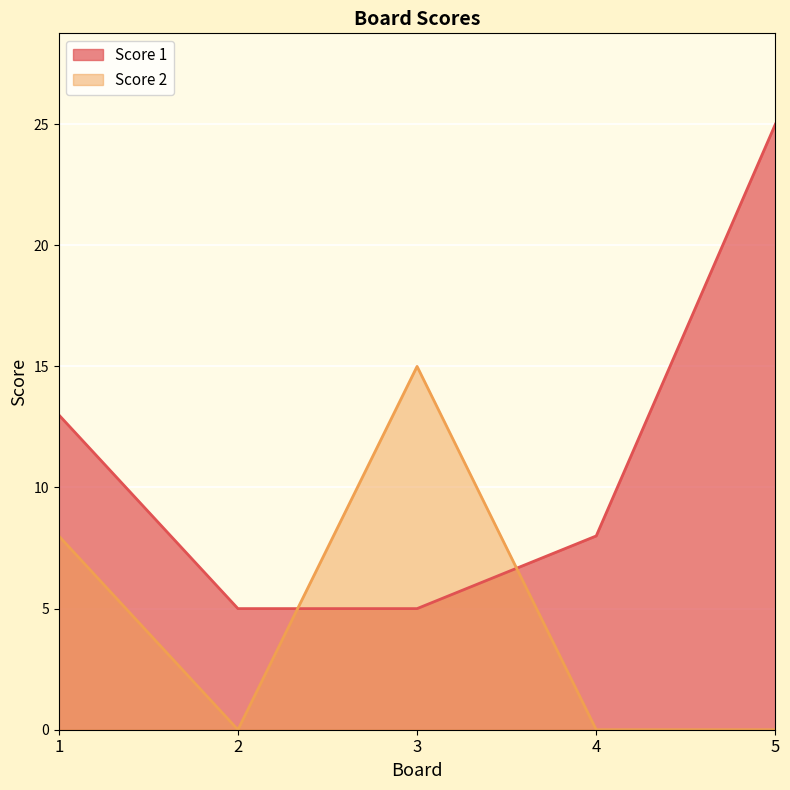

What is the difference between the second highest and minimum values in the Score 2 series?

8